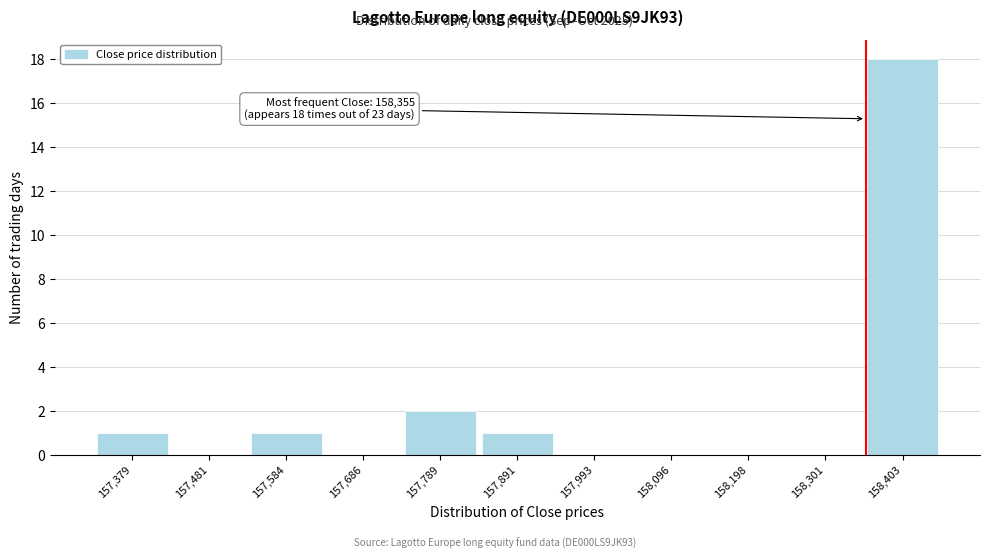

Which range on the x-axis has the tallest bar?

158360 to 158460